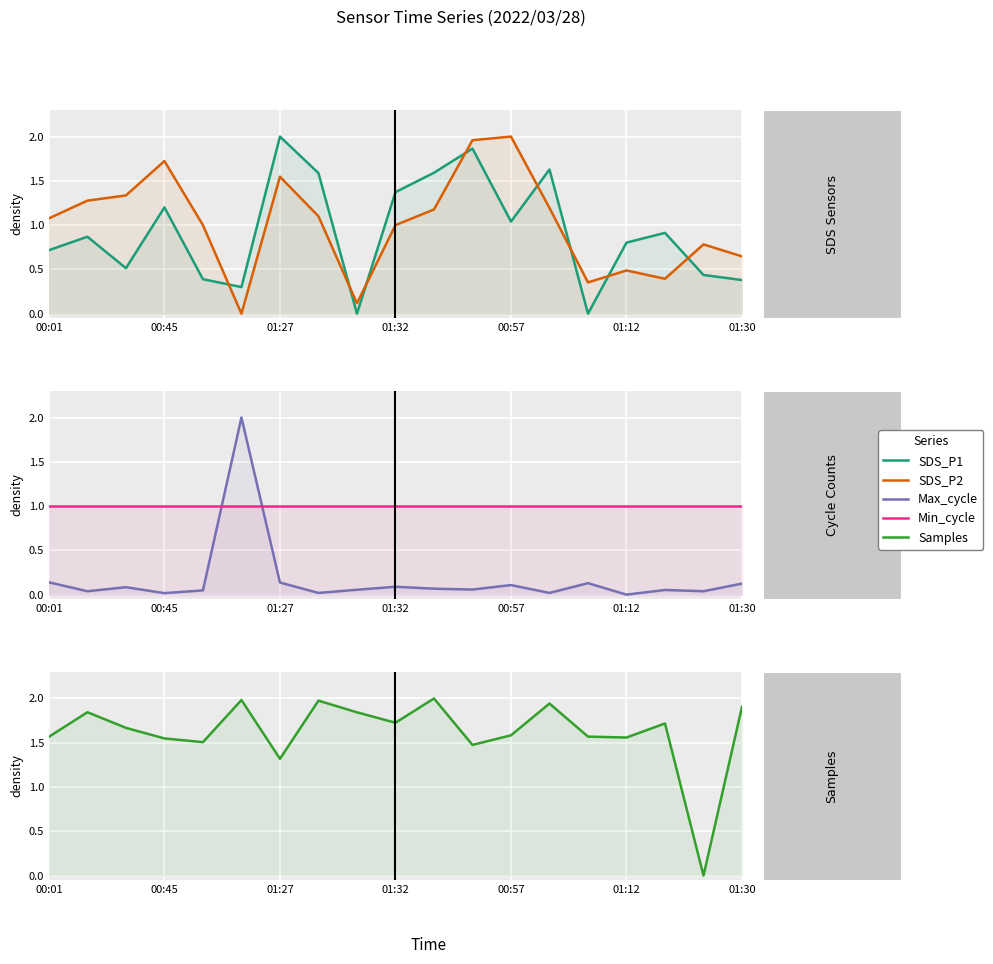

What is the highest value of the Min_cycle series?

1.0